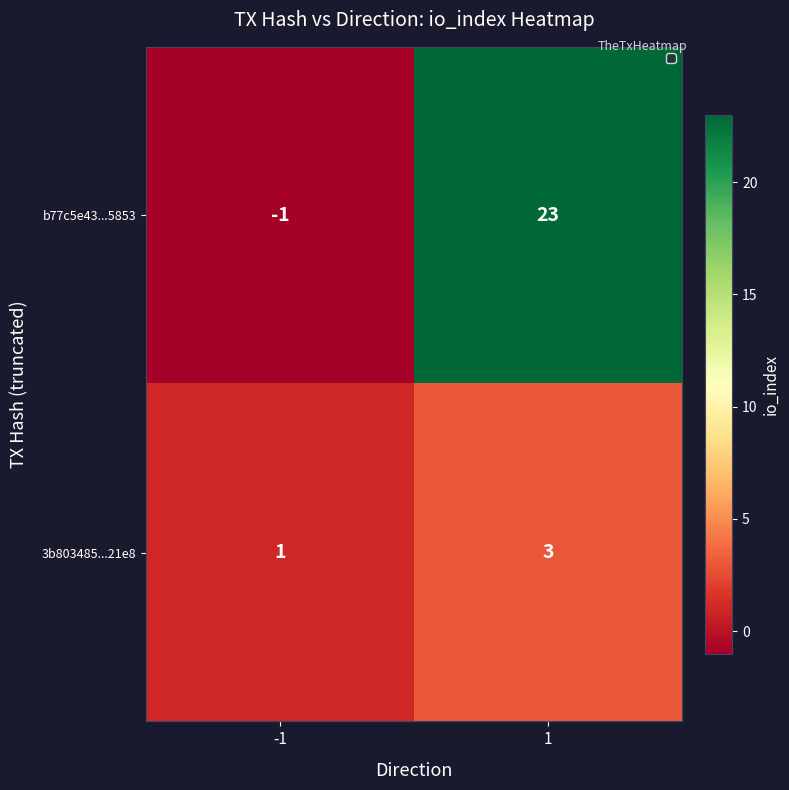

What is the highest value of the 3b803485...21e8 series?

3